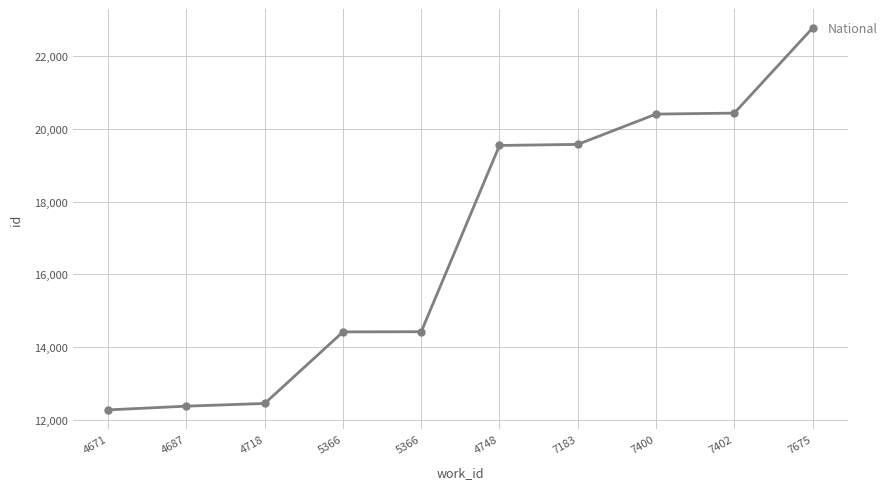

How many lines are shown in the chart?

1